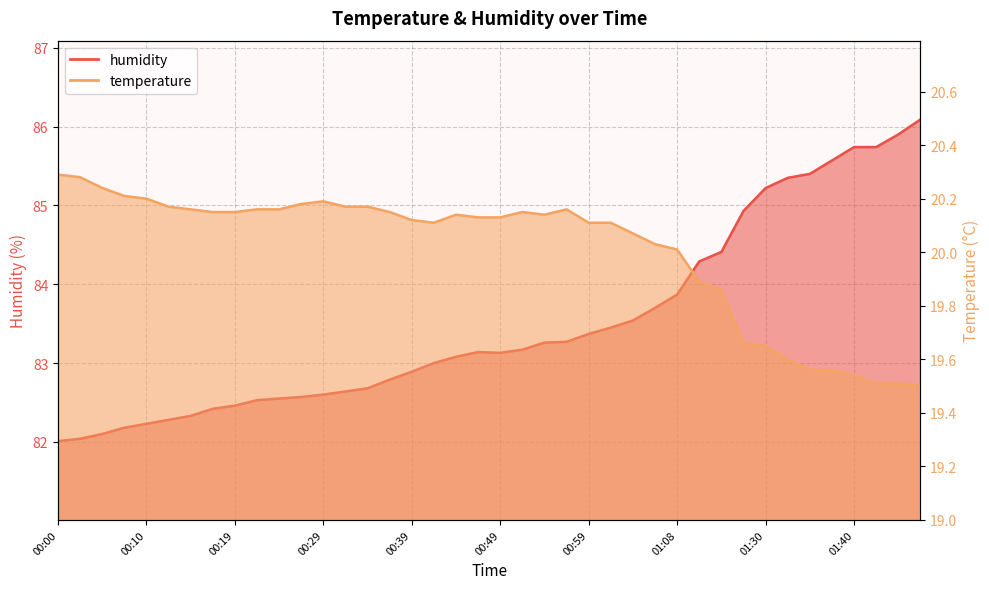

True or false: humidity has a value of 82.0 at 00:02.

True